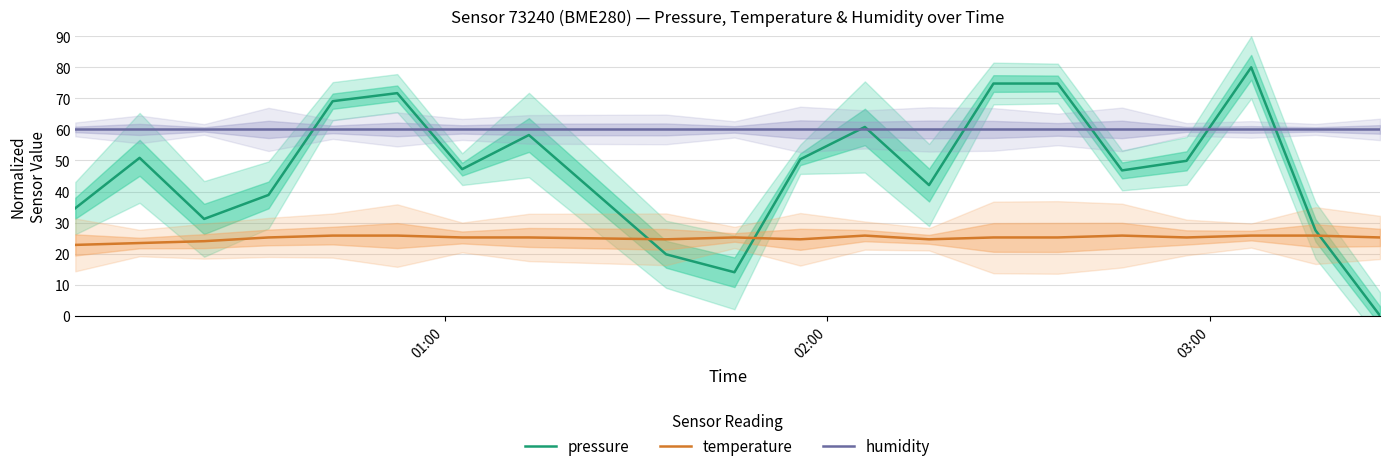

Reading left to right, transcribe all the data shown in this chart.

pressure: 34.6	50.8	31.2	38.9	69.1	71.7	47.2	58.2	19.8	14.0	50.4	60.8	42.1	74.8	74.8	46.8	49.9	80.0	27.5	0.0
temperature: 22.8	23.4	24.0	25.2	25.8	25.8	25.2	25.2	24.6	25.2	24.6	25.8	24.6	25.2	25.2	25.8	25.2	25.8	25.8	25.2
humidity: 60.0	60.0	60.0	60.0	60.0	60.0	60.0	60.0	60.0	60.0	60.0	60.0	60.0	60.0	60.0	60.0	60.0	60.0	60.0	60.0